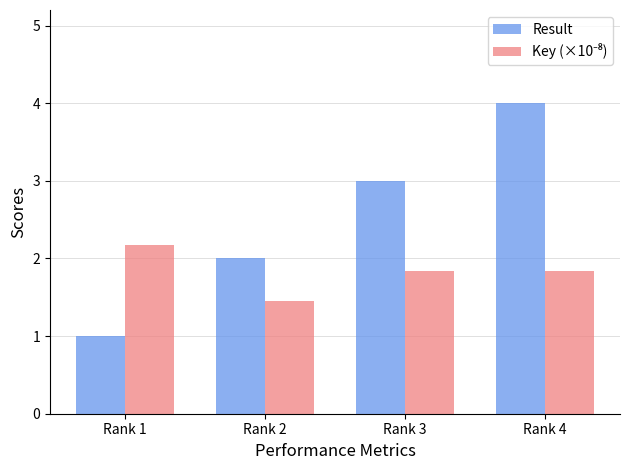

What is the difference between the highest and lowest values at Rank 1?

1.2